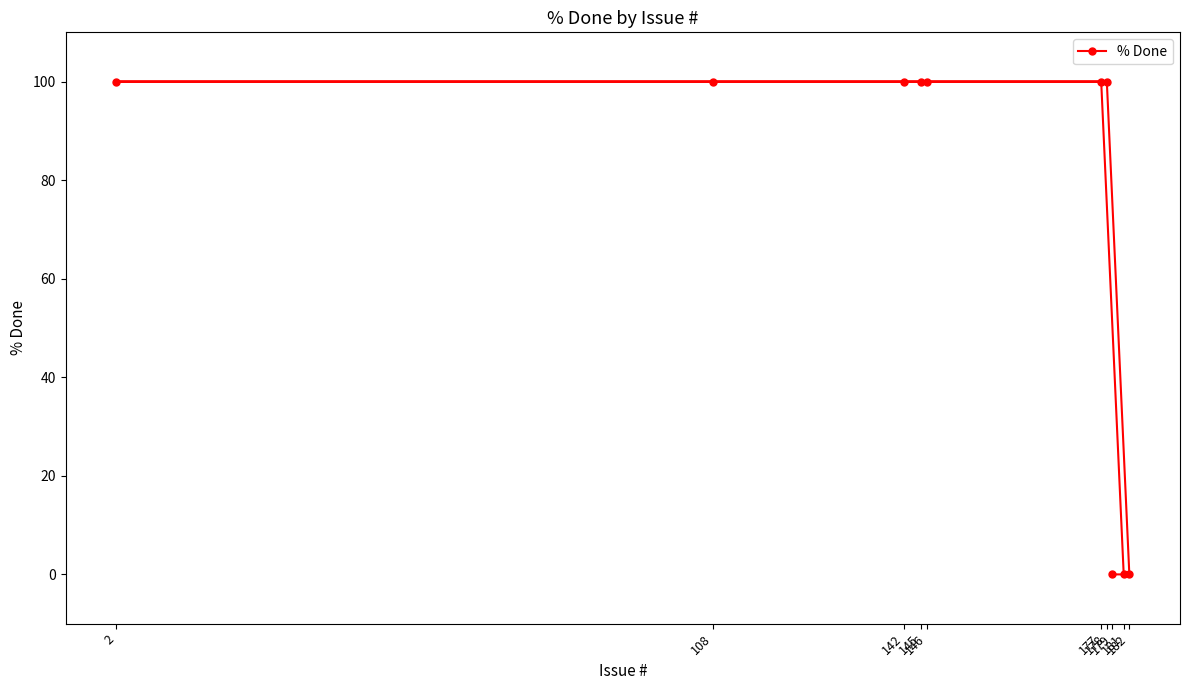

What is the change in value from 146 to 179?

-100